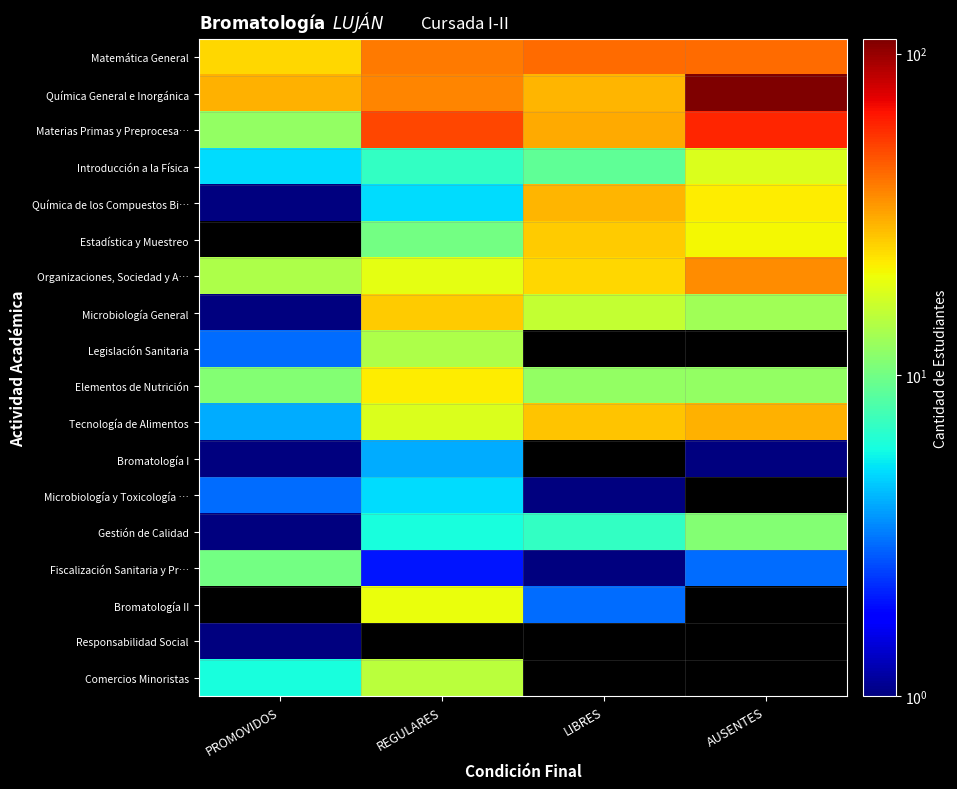

Which has a higher value, LIBRES or REGULARES?

LIBRES